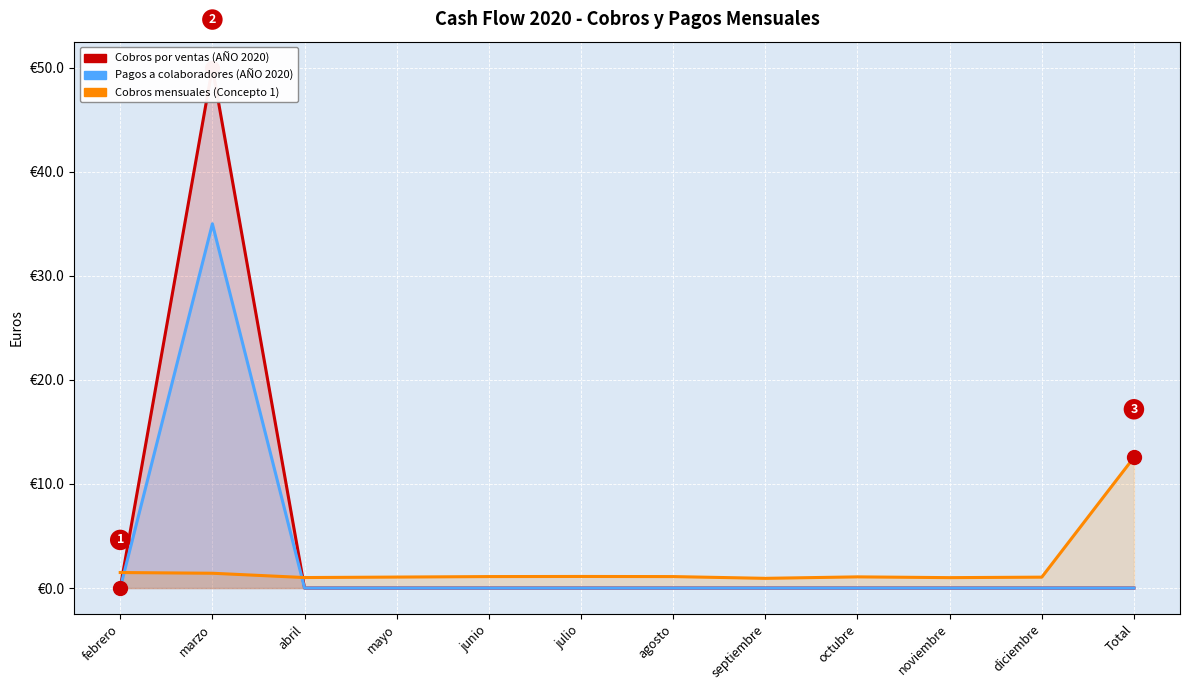

Which series has the widest spread of values?

Cobros por ventas (AÑO 2020)